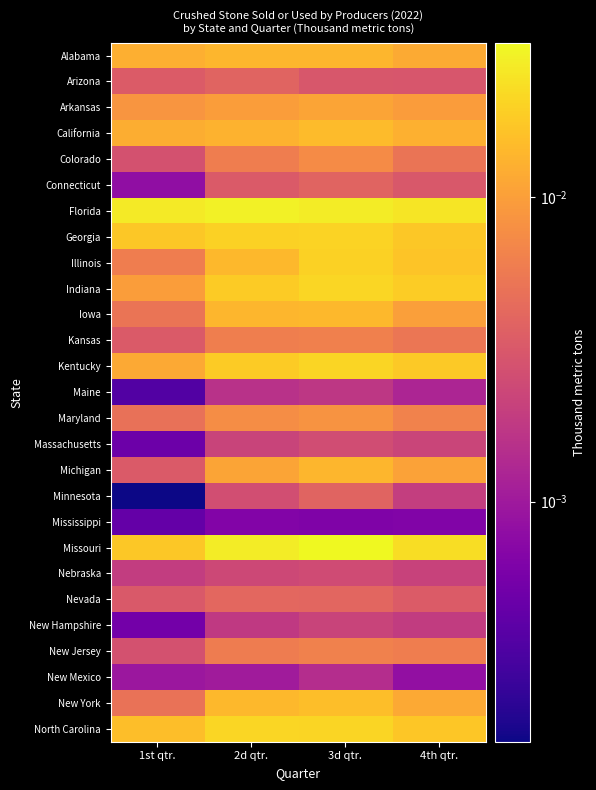

Rank the series at 3d qtr. from highest to lowest value.

Missouri, Florida, Indiana, Kentucky, North Carolina, Georgia, Illinois, New York, California, Iowa, Alabama, Michigan, Arkansas, Maryland, Colorado, New Jersey, Kansas, Nevada, Connecticut, Minnesota, Arizona, Massachusetts, Nebraska, New Hampshire, Maine, New Mexico, Mississippi